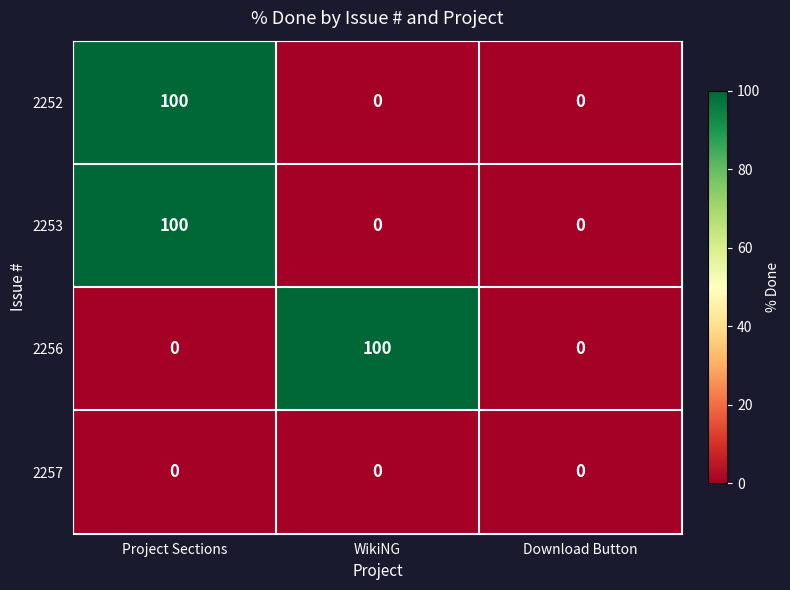

Reading left to right, transcribe all the data shown in this chart.

2252: 100	0	0
2253: 100	0	0
2256: 0	100	0
2257: 0	0	0